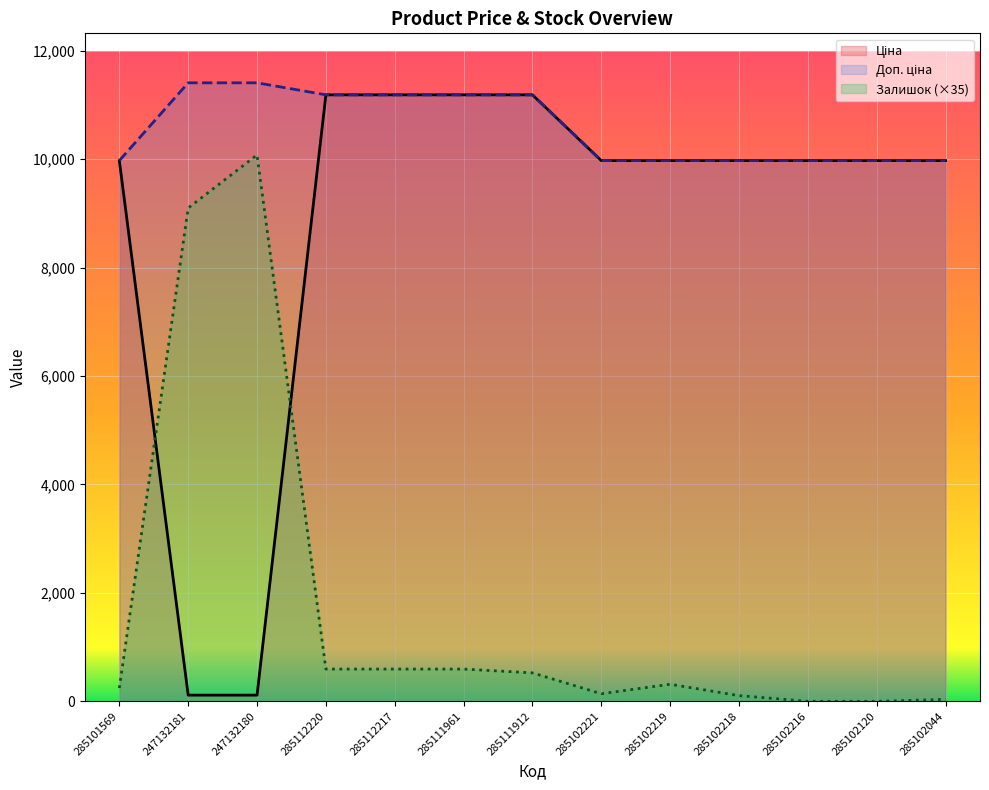

What is the label of the 11th point from the left?

285102216